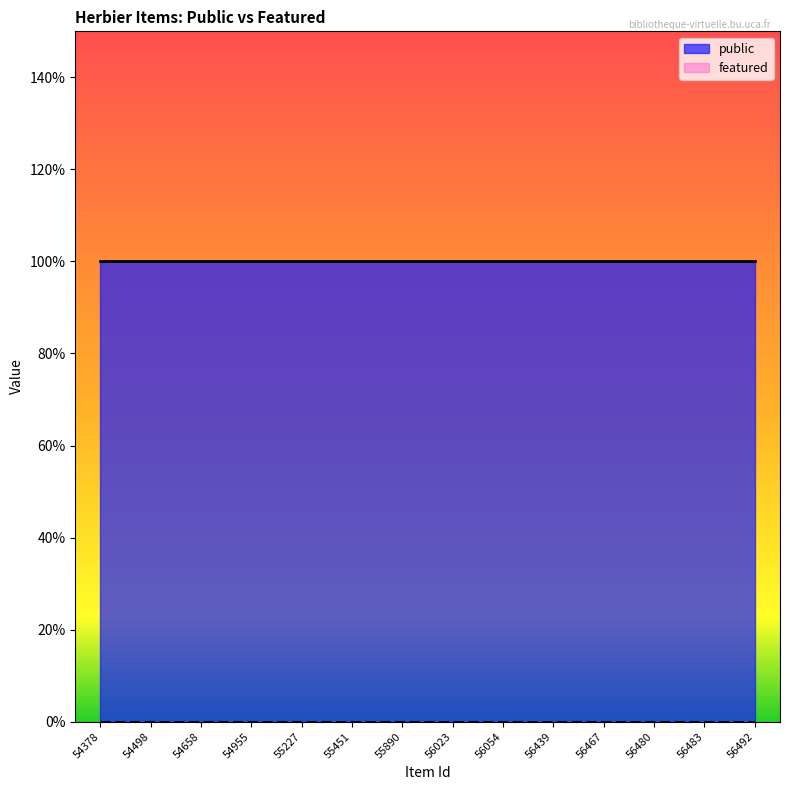

Which category has the highest value across all series?

54378